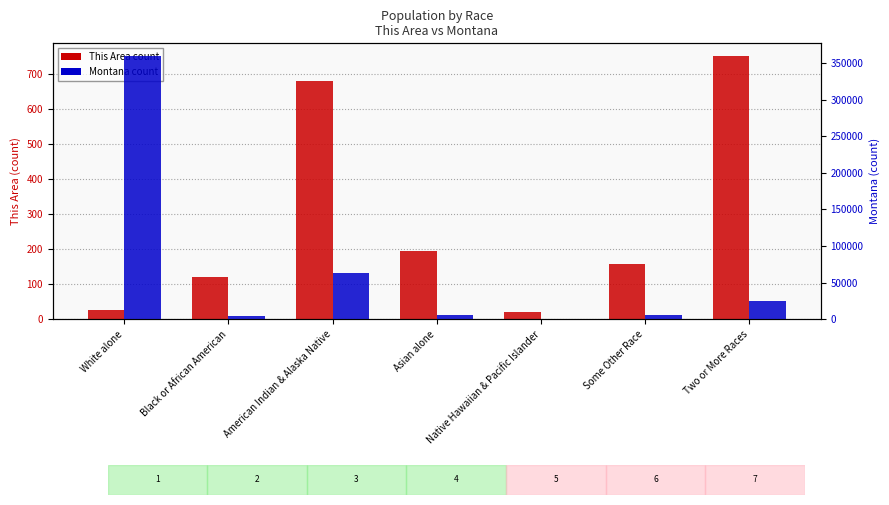

Are the bars grouped side by side (vs. stacked)?

Yes